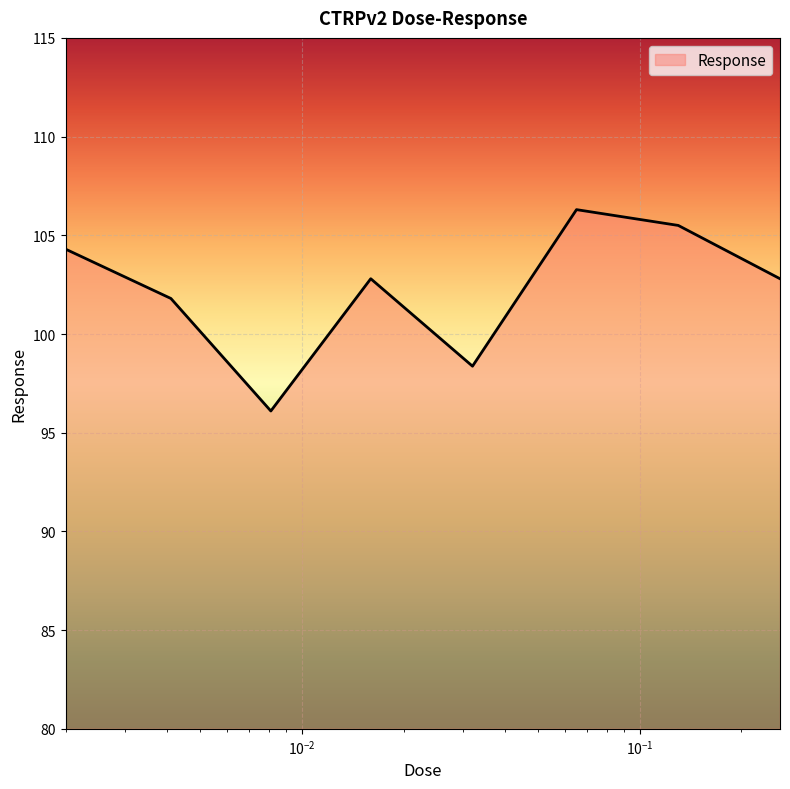

What is the maximum value shown in the chart?

106.3